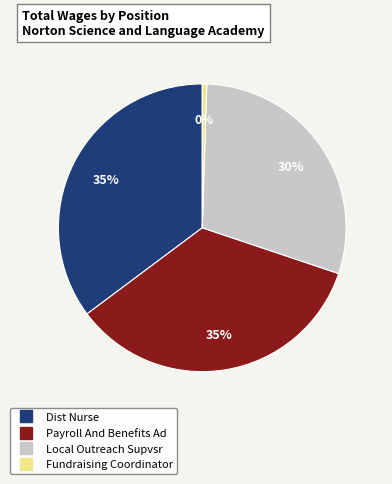

How many slices are in this pie chart?

4